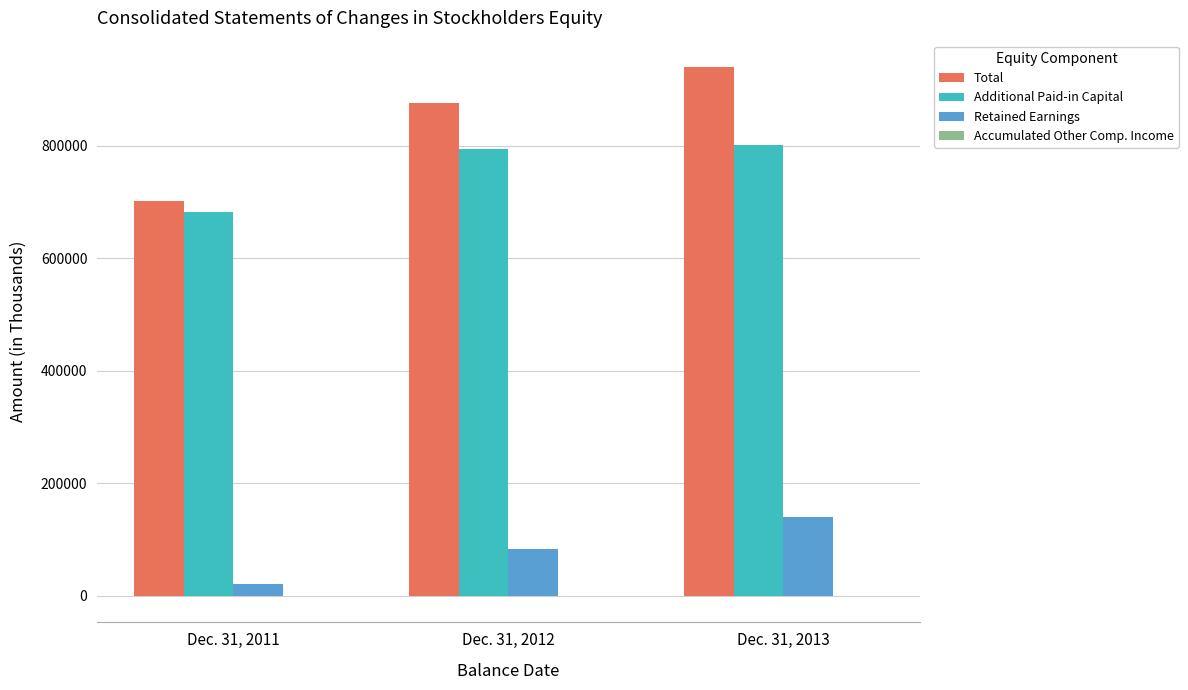

At which label is Additional Paid-in Capital closest to 741521?

Dec. 31, 2012